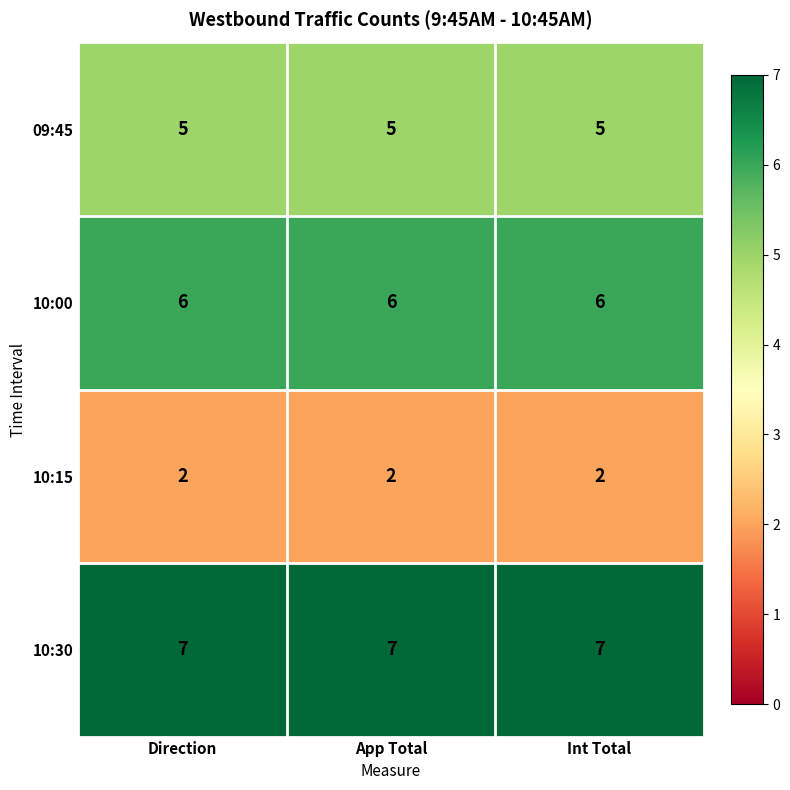

True or false: 10:00 has a value of 6 at App Total.

True